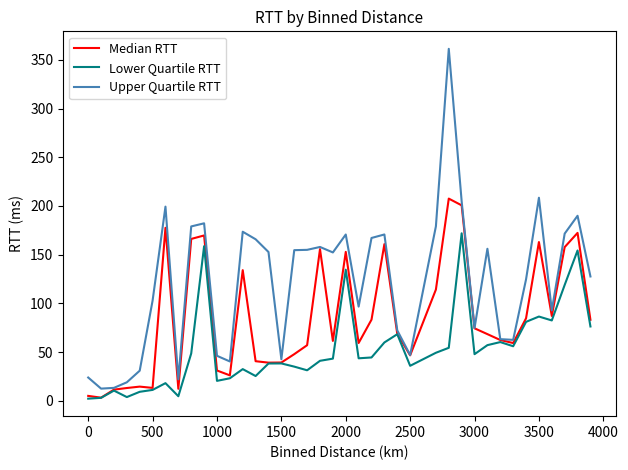

Which series has the widest spread of values?

Upper Quartile RTT